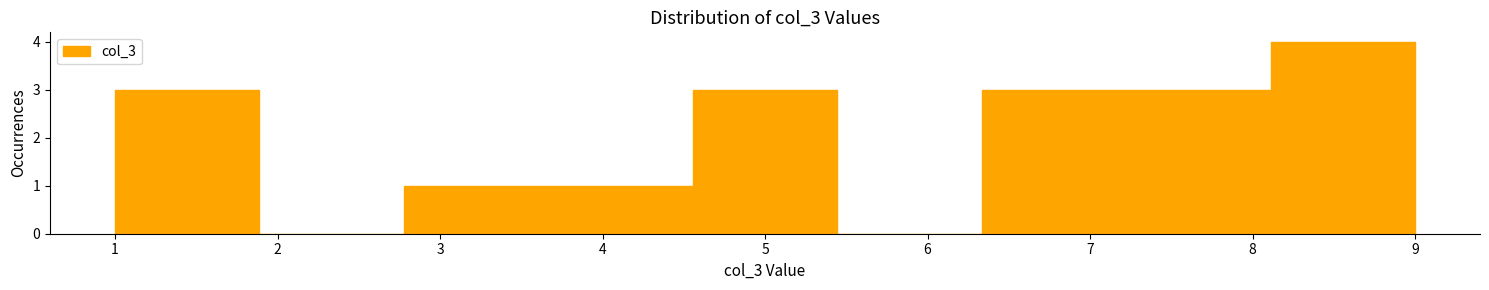

Reading left to right, transcribe this chart: for each bar, give the range it covers on the x-axis and its height. Neither the bar edges nor the heights are printed on the chart, so give them approximately, as read against the axes.

1.0 to 1.9: 3
1.9 to 2.8: 0
2.8 to 3.7: 1
3.7 to 4.6: 1
4.6 to 5.4: 3
5.4 to 6.3: 0
6.3 to 7.2: 3
7.2 to 8.1: 3
8.1 to 9.0: 4